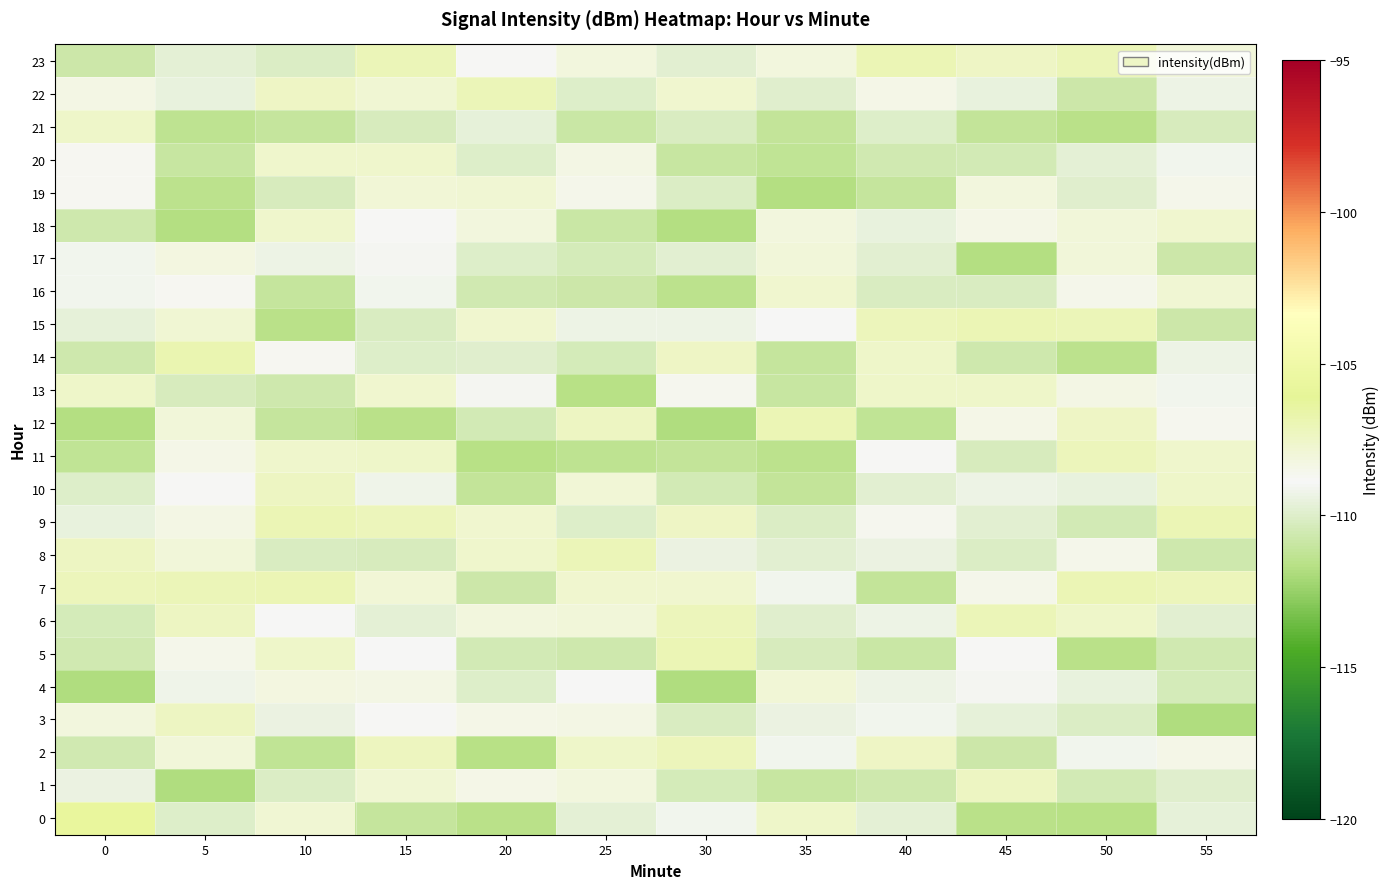

Which series has the largest range (max minus min)?

row_0